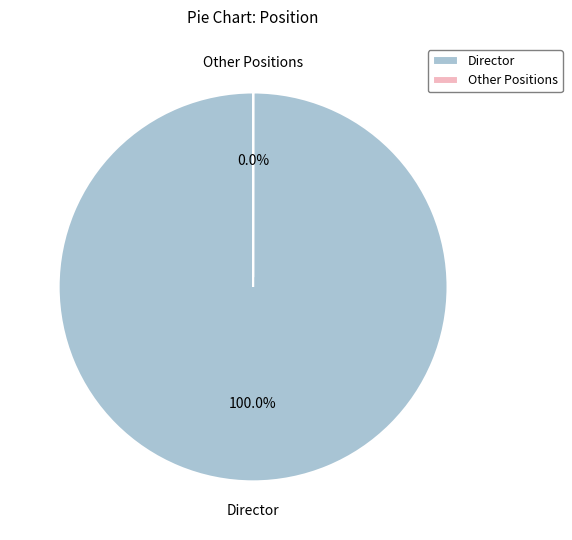

Does Chair account for over 50% of the chart?

No